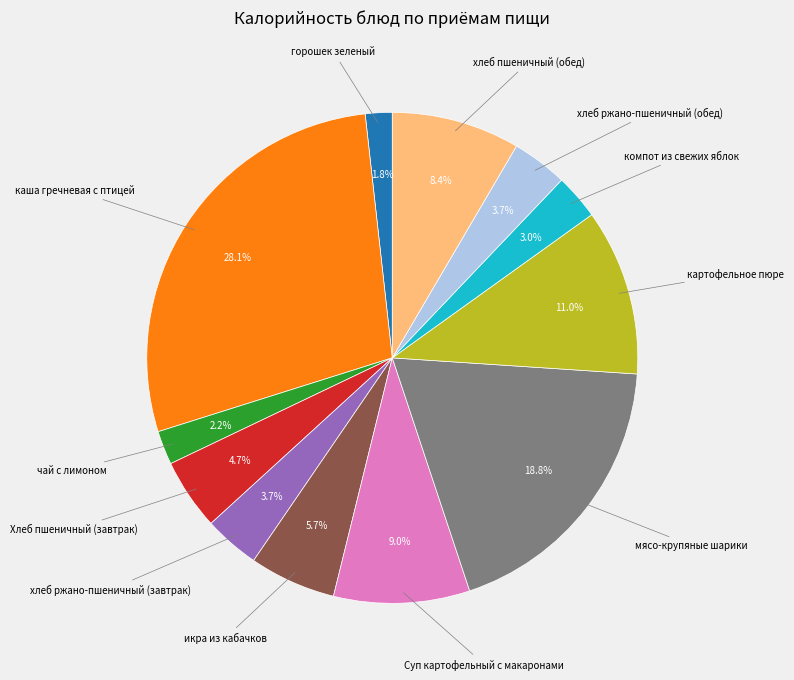

Does any single category account for the majority?

No